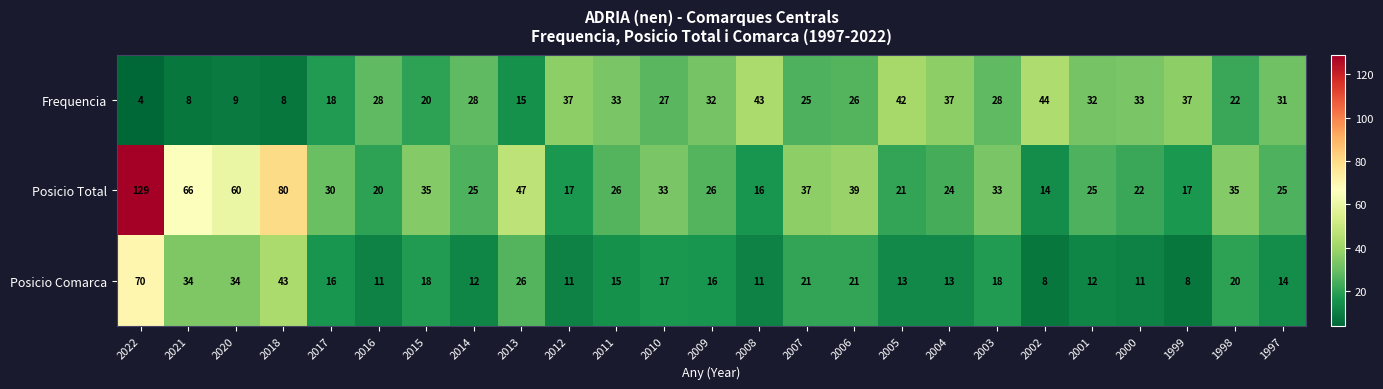

What is the minimum value shown in the chart?

4